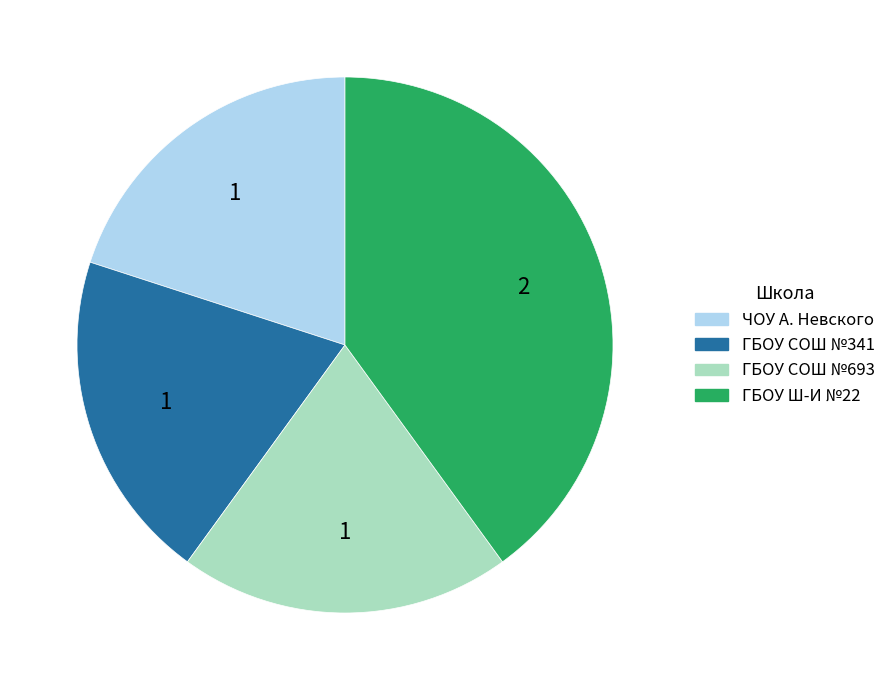

Is there a majority slice in this chart?

No